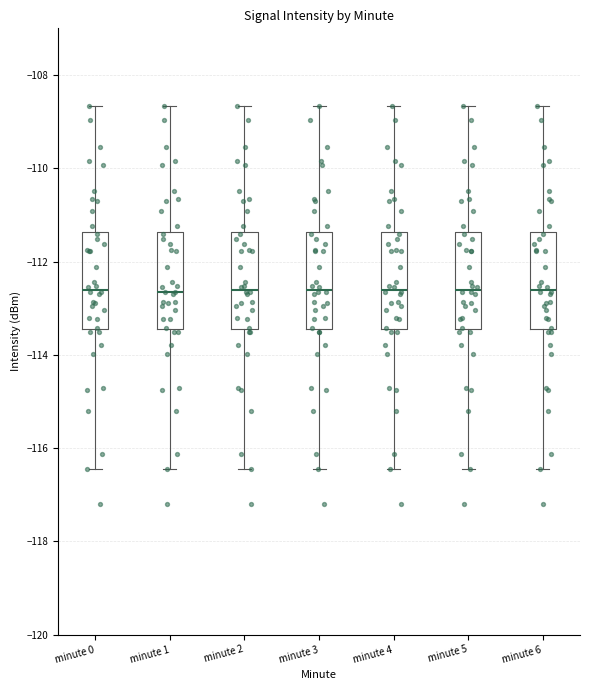

Reading left to right, transcribe this box plot: for each box, give where its median line is, the range the box spans, and where its two whiskers end, as read against the y-axis. The values are not printed on the chart, so give them approximately, as read against the axis.

minute 0: median -112.6, box -113.4 to -111.4, whiskers -116.4 to -108.6
minute 1: median -112.6, box -113.4 to -111.4, whiskers -116.4 to -108.6
minute 2: median -112.6, box -113.4 to -111.4, whiskers -116.4 to -108.6
minute 3: median -112.6, box -113.4 to -111.4, whiskers -116.4 to -108.6
minute 4: median -112.6, box -113.4 to -111.4, whiskers -116.4 to -108.6
minute 5: median -112.6, box -113.4 to -111.4, whiskers -116.4 to -108.6
minute 6: median -112.6, box -113.4 to -111.4, whiskers -116.4 to -108.6